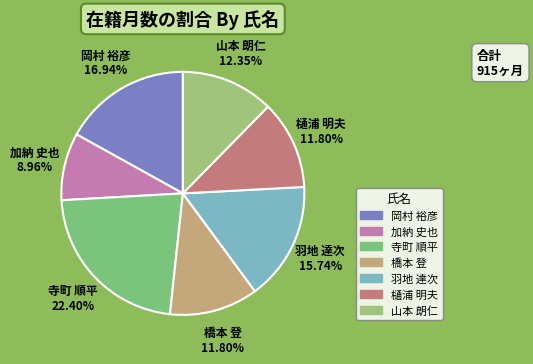

What is the ratio of the value at 寺町 順平 to the value at 岡村 裕彦?

1.3